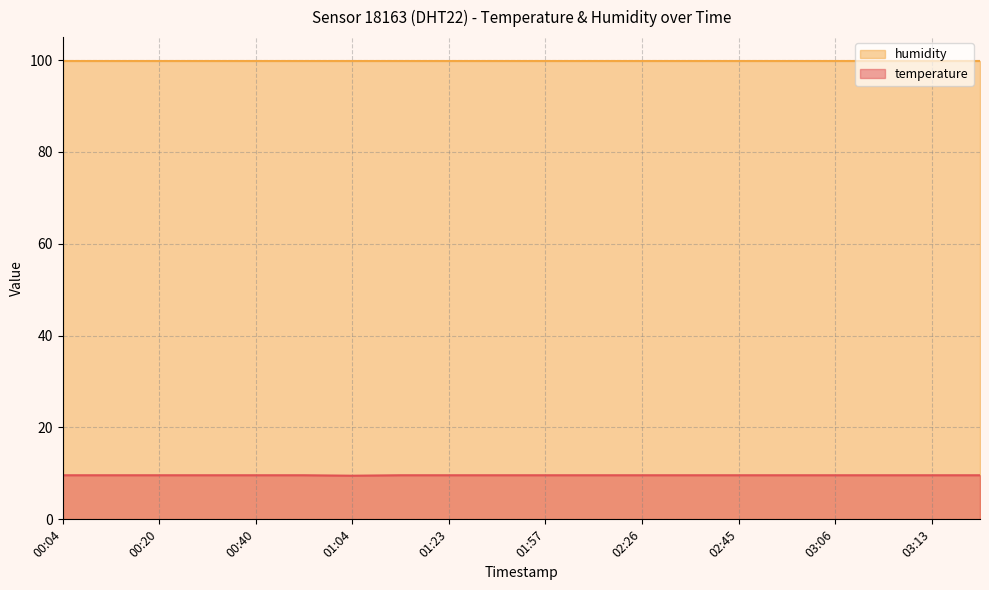

True or false: there are more than 0 points higher than both neighbors.

False